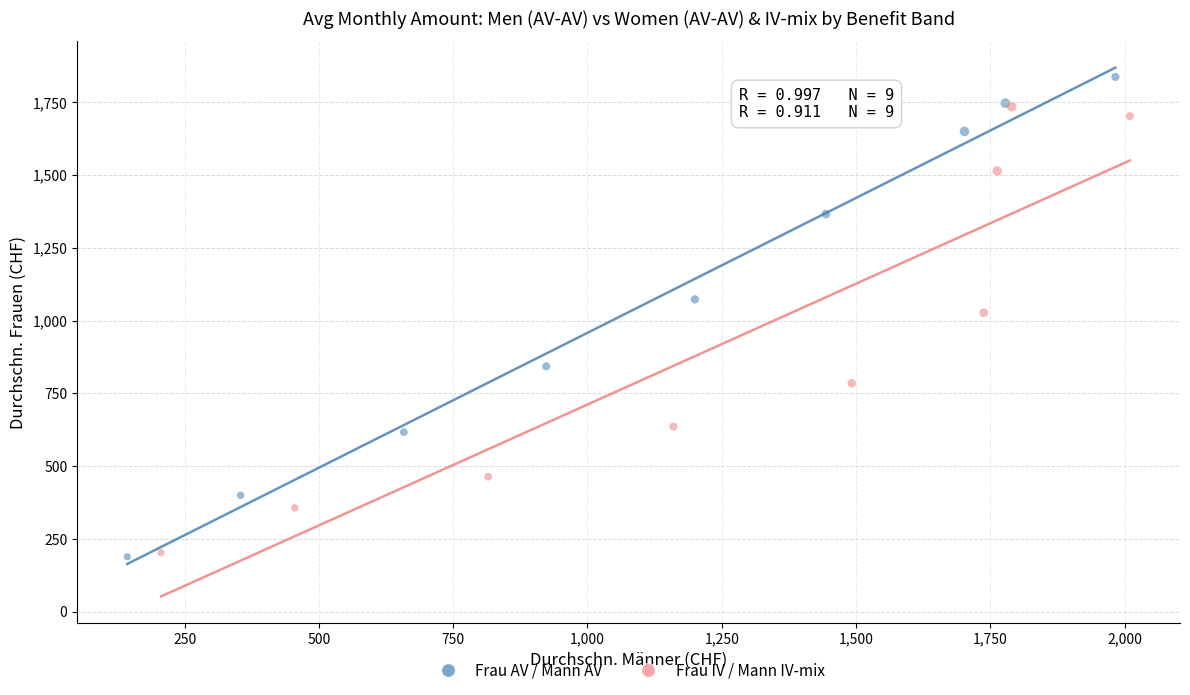

Which series contains the highest Y value?

Frau AV / Mann AV